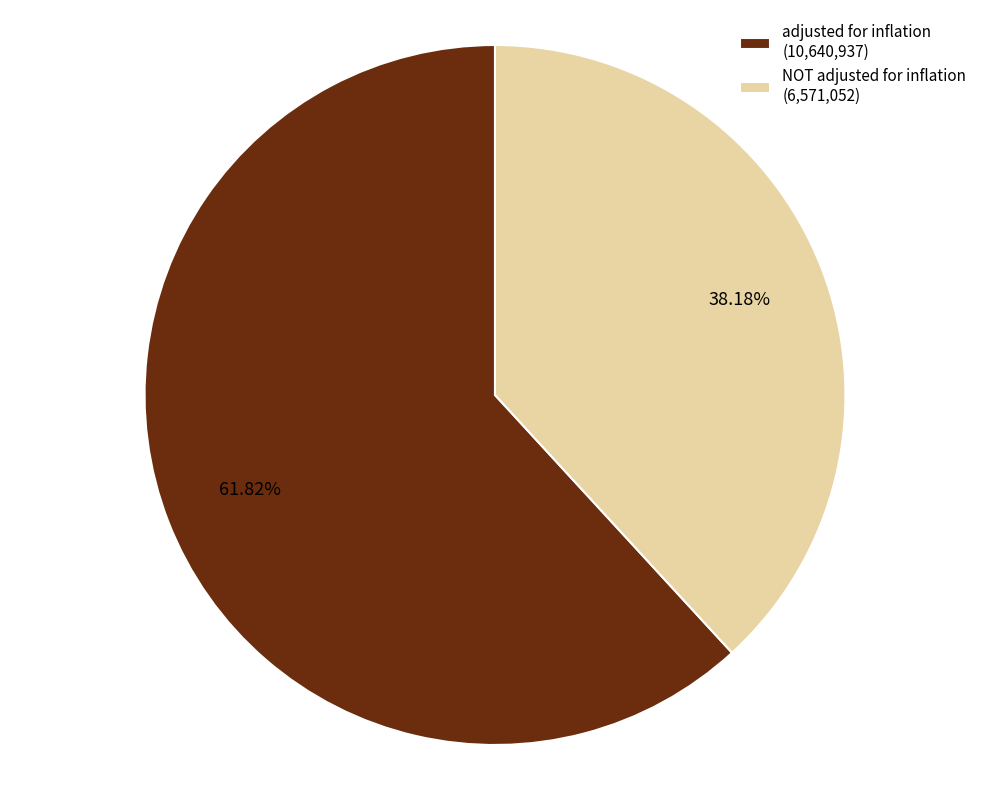

What is the smallest slice in the pie chart?

NOT adjusted for inflation